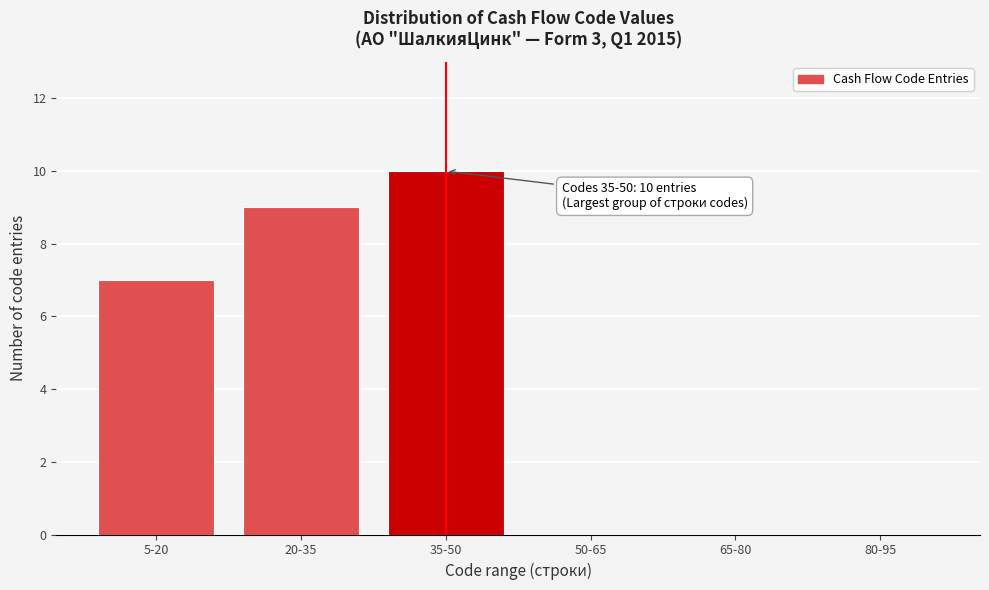

Reading left to right, transcribe all the data shown in this chart.

5-20=7	20-35=9	35-50=10	50-65=0	65-80=0	80-95=0